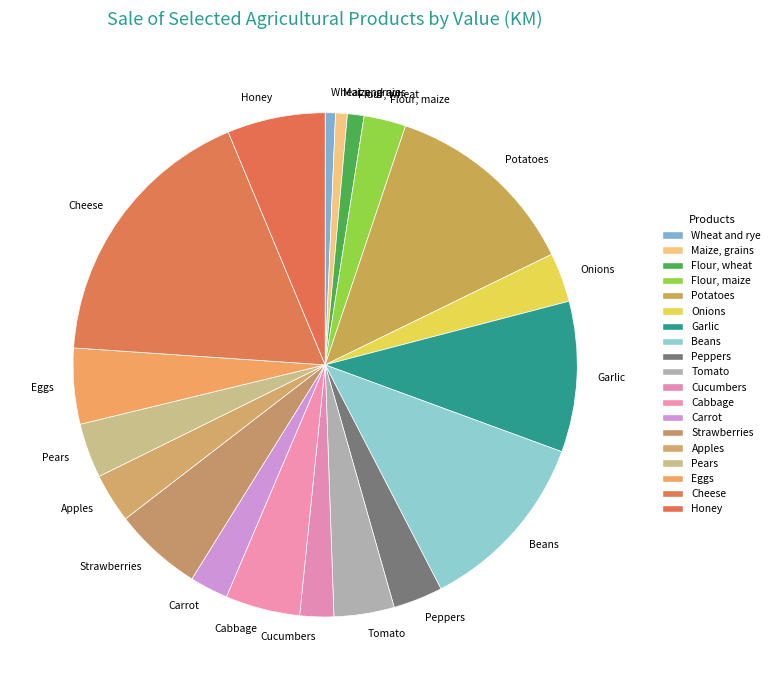

How many slices are in this pie chart?

19